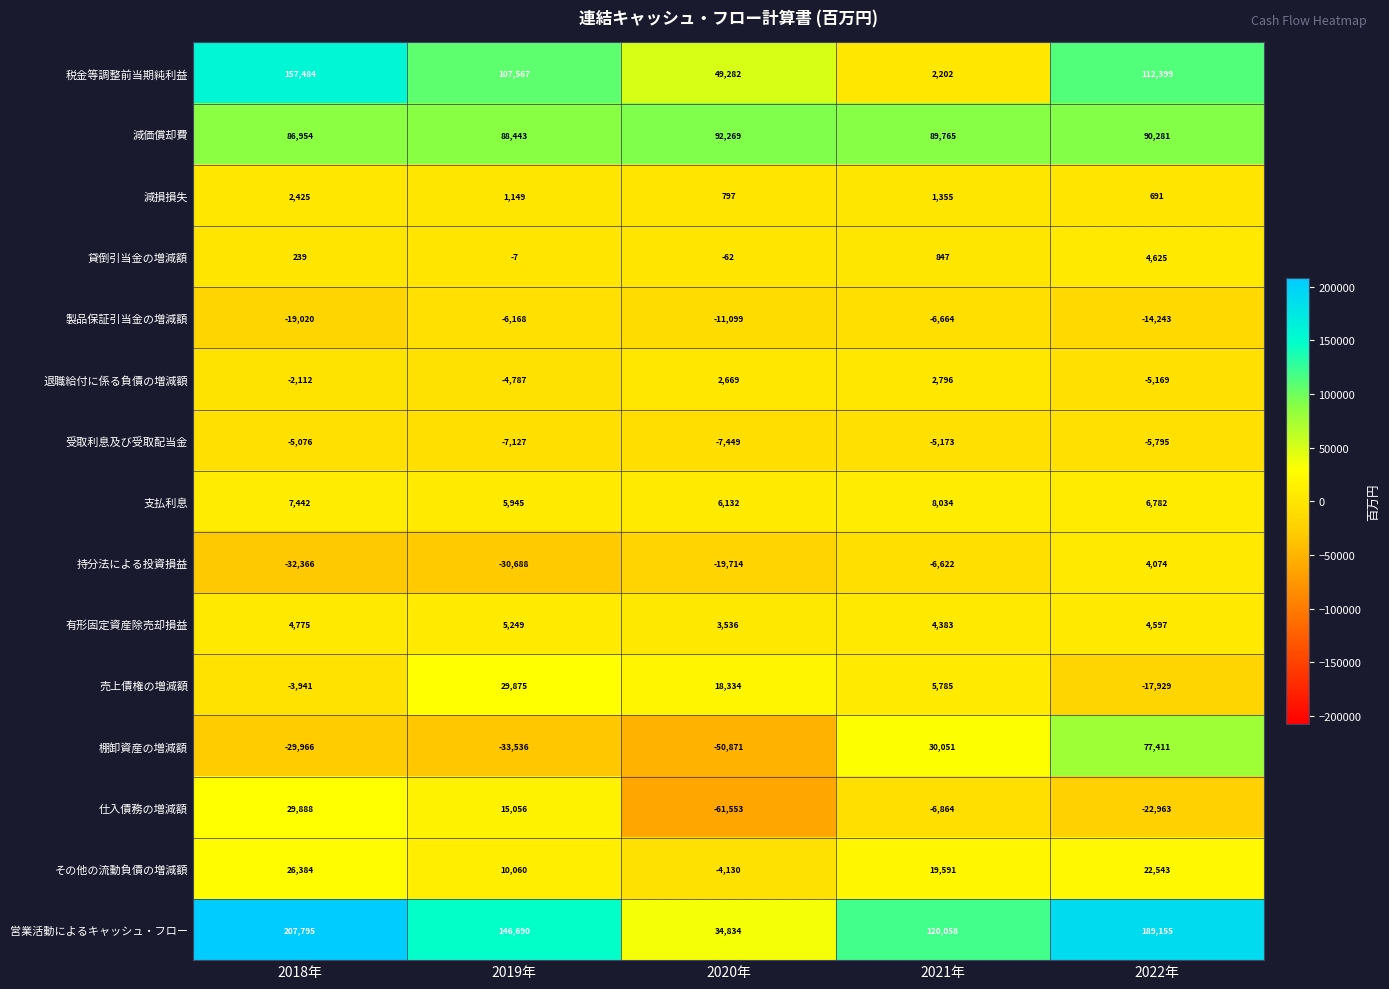

What is the difference between the second highest and second lowest values in the 有形固定資産除売却損益 series?

392